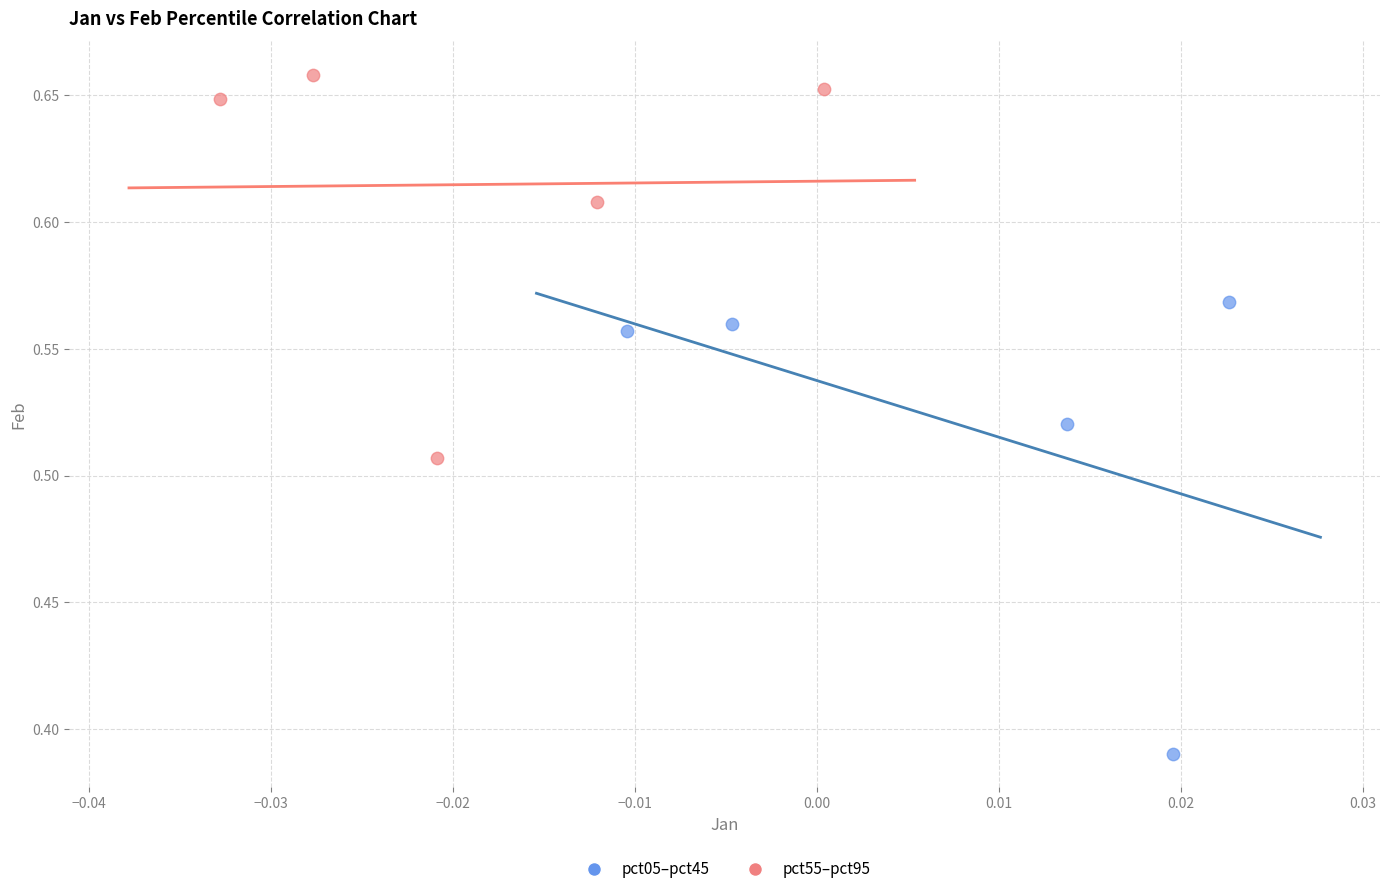

Which series has the widest spread of Y values?

pct05–pct45